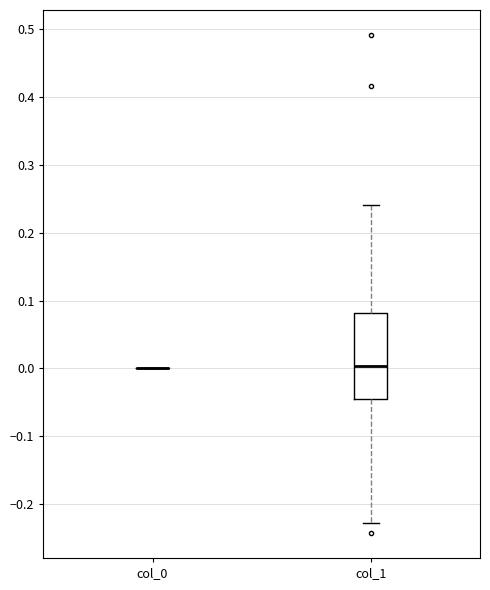

Which box is the tallest, from its lower edge to its upper edge?

col_1